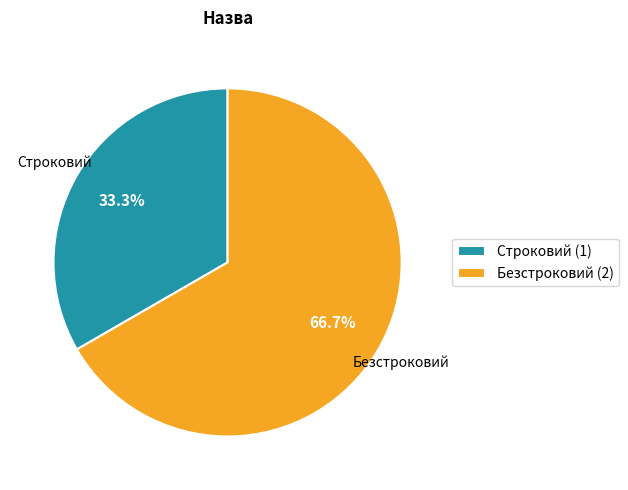

Rank the categories by value from highest to lowest.

Безстроковий, Строковий